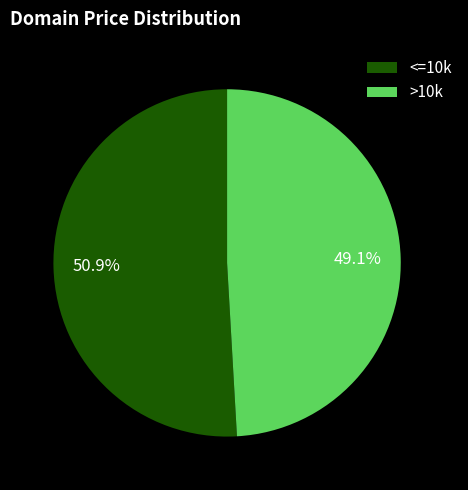

Approximately how many times larger is the value at >10k compared to <=10k?

1.0